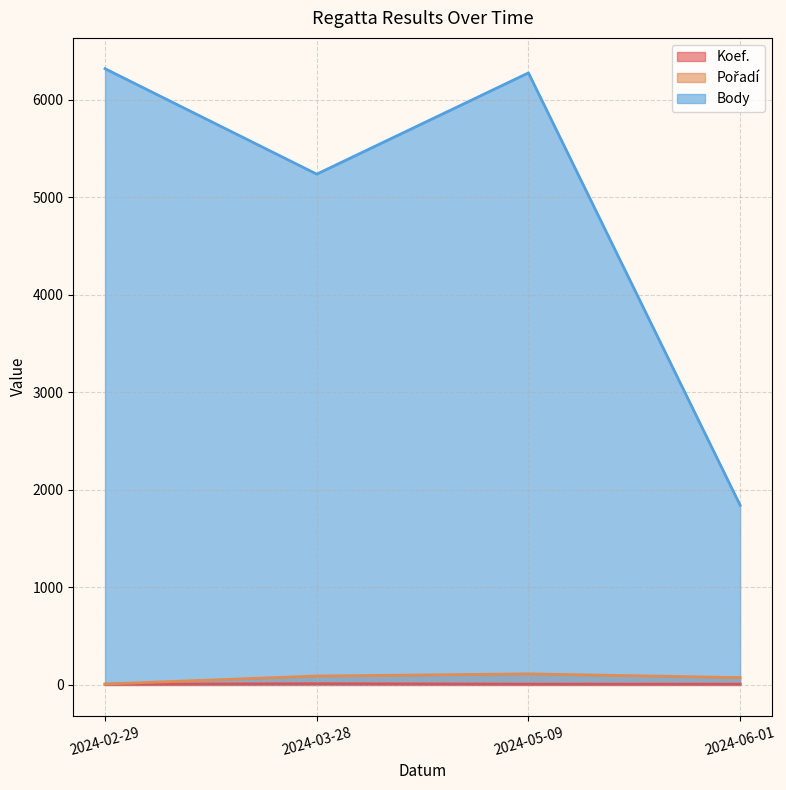

True or false: Pořadí has more than 1 points higher than both neighbors.

False